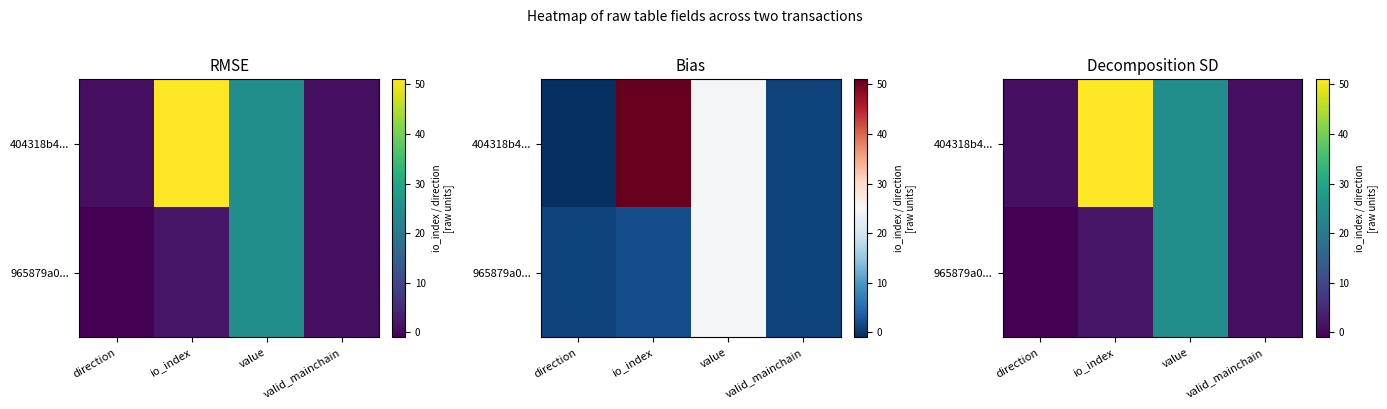

The 404318b4... series shows 1.0 at valid_mainchain. True or false?

True